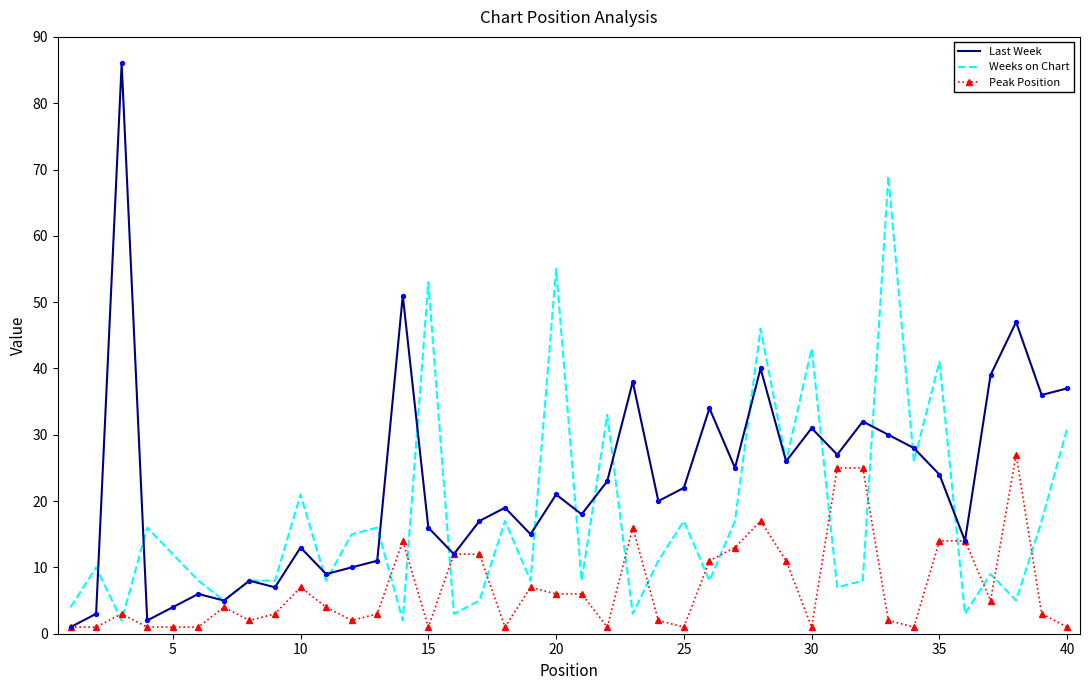

Which series has the widest spread of values?

Last Week